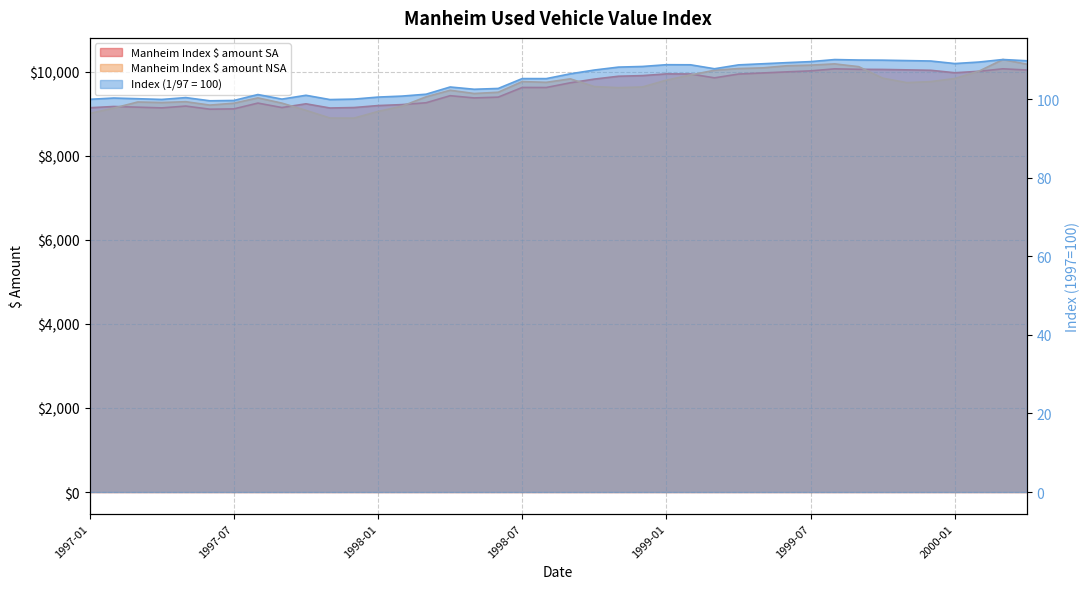

Reading right to left, transcribe all the data shown in this chart.

Index (1/97 = 100): 2000-04=109.8	2000-03=110.1	2000-02=109.5	2000-01=109.1	1999-12=109.8	1999-11=109.9	1999-10=110.0	1999-09=110.0	1999-08=110.1	1999-07=109.6	1999-06=109.3	1999-05=109.1	1999-04=108.8	1999-03=107.8	1999-02=108.8	1999-01=108.8	1998-12=108.4	1998-11=108.2	1998-10=107.5	1998-09=106.5	1998-08=105.3	1998-07=105.3	1998-06=102.8	1998-05=102.6	1998-04=103.1	1998-03=101.3	1998-02=100.8	1998-01=100.6	1997-12=100.1	1997-11=99.9	1997-10=101.0	1997-09=100.1	1997-08=101.2	1997-07=99.7	1997-06=99.6	1997-05=100.4	1997-04=100.0	1997-03=100.2	1997-02=100.3	1997-01=100.0
Manheim Index $ amount SA: 2000-04=10045.0	2000-03=10074.0	2000-02=10015.0	2000-01=9980.0	1999-12=10039.0	1999-11=10049.0	1999-10=10059.0	1999-09=10062.0	1999-08=10073.0	1999-07=10025.0	1999-06=10001.0	1999-05=9975.0	1999-04=9949.0	1999-03=9859.0	1999-02=9951.0	1999-01=9953.0	1998-12=9912.0	1998-11=9897.0	1998-10=9829.0	1998-09=9741.0	1998-08=9629.0	1998-07=9630.0	1998-06=9400.0	1998-05=9381.0	1998-04=9434.0	1998-03=9266.0	1998-02=9222.0	1998-01=9199.0	1997-12=9152.0	1997-11=9141.0	1997-10=9241.0	1997-09=9152.0	1997-08=9258.0	1997-07=9120.0	1997-06=9113.0	1997-05=9187.0	1997-04=9144.0	1997-03=9161.0	1997-02=9177.0	1997-01=9147.0
Manheim Index $ amount NSA: 2000-04=10183.0	2000-03=10295.0	2000-02=10017.0	2000-01=9843.0	1999-12=9769.0	1999-11=9745.0	1999-10=9851.0	1999-09=10125.0	1999-08=10191.0	1999-07=10161.0	1999-06=10146.0	1999-05=10096.0	1999-04=10080.0	1999-03=10039.0	1999-02=9927.0	1999-01=9804.0	1998-12=9641.0	1998-11=9625.0	1998-10=9651.0	1998-09=9835.0	1998-08=9752.0	1998-07=9770.0	1998-06=9516.0	1998-05=9486.0	1998-04=9563.0	1998-03=9407.0	1998-02=9185.0	1998-01=9059.0	1997-12=8900.0	1997-11=8902.0	1997-10=9085.0	1997-09=9257.0	1997-08=9382.0	1997-07=9255.0	1997-06=9210.0	1997-05=9291.0	1997-04=9271.0	1997-03=9284.0	1997-02=9138.0	1997-01=9011.0